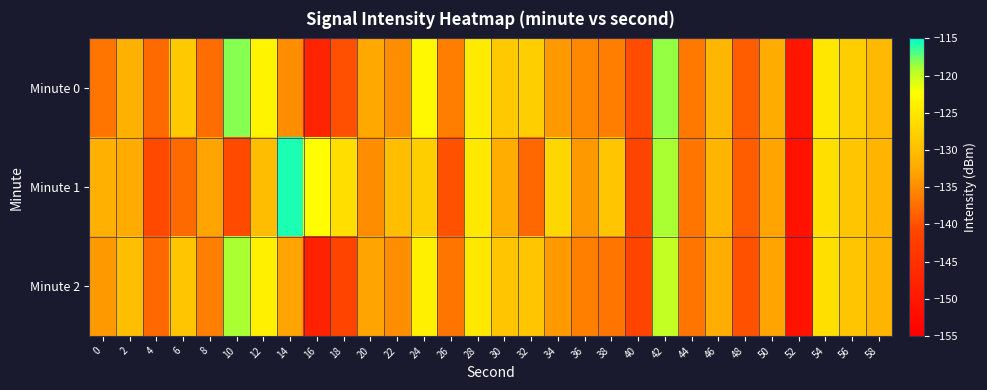

Count the number of categories in the chart.

30